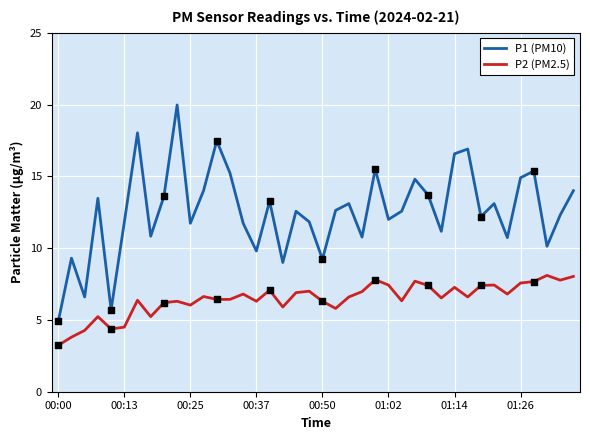

Which series has the largest range (max minus min)?

P1 (PM10)